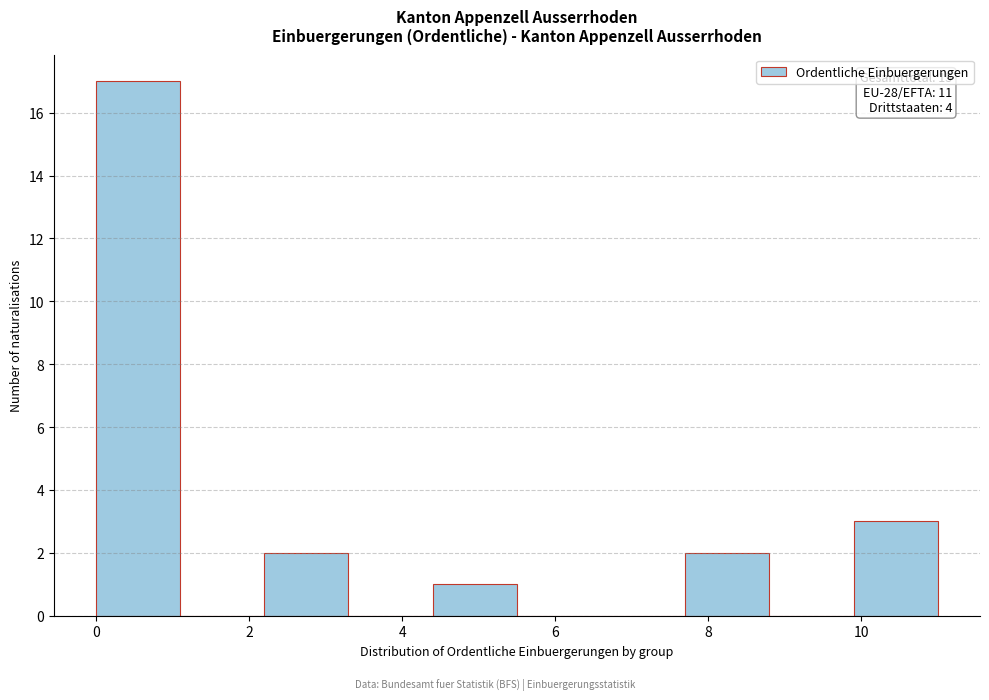

Over which range of the x-axis is the bar tallest?

0.0 to 1.1